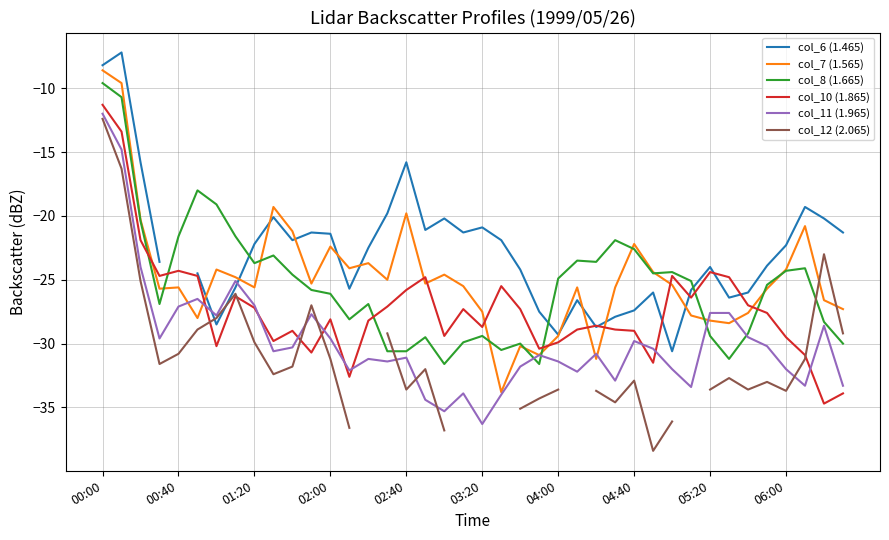

At how many categories does at least one series exceed -23?

26